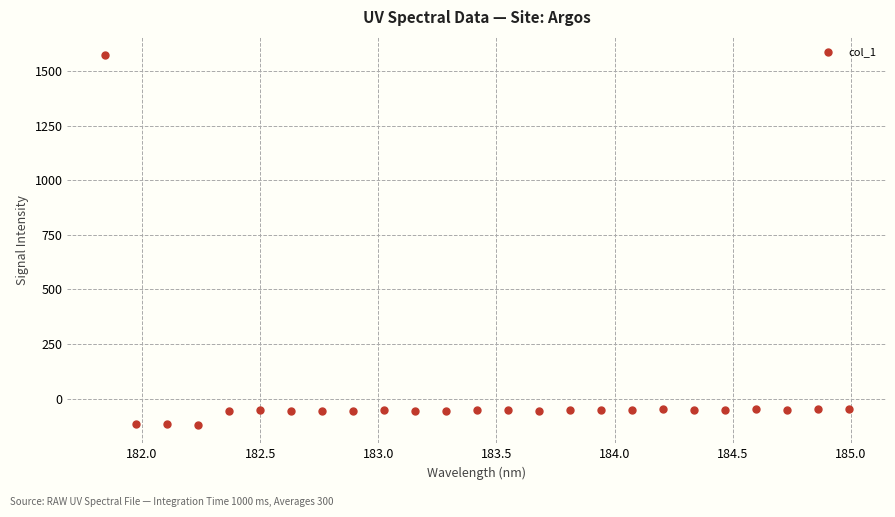

What is the range of Y values (max minus min)?

1691.3